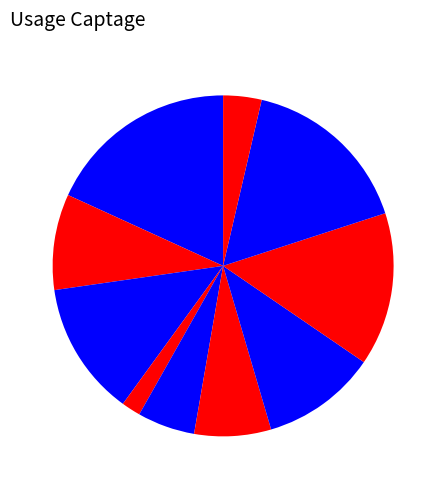

Which category has the biggest portion of the pie?

Refroidissement